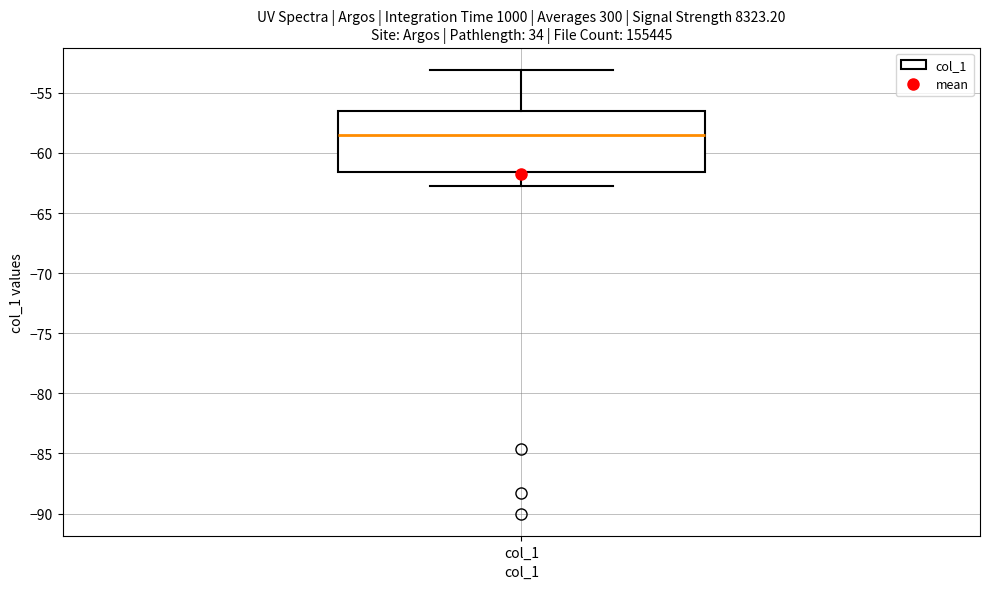

Read this box plot against the y-axis: the position of the median line, the range covered by the box, and the ends of both whiskers. The values are not printed on the chart, so give them approximately, as read against the axis.

median -58.5, box -61.5 to -56.5, whiskers -62.5 to -53.0